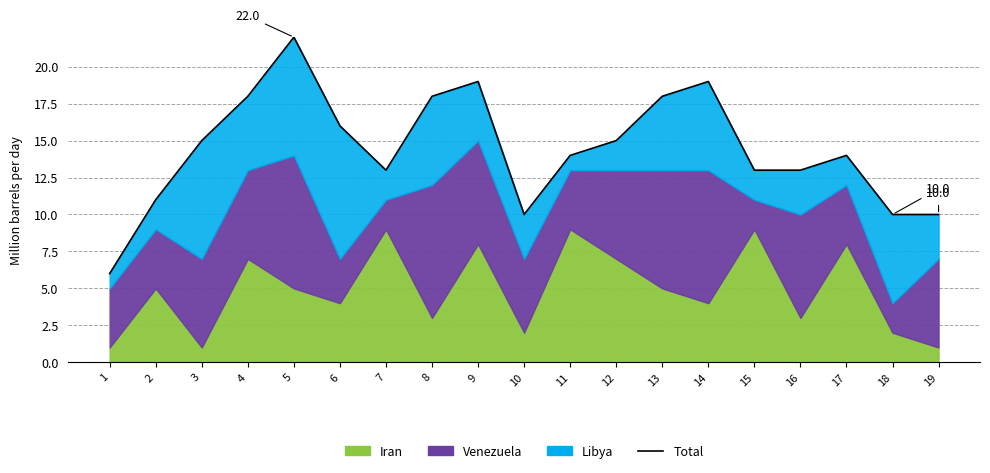

Which label corresponds to the smallest value in the chart?

1